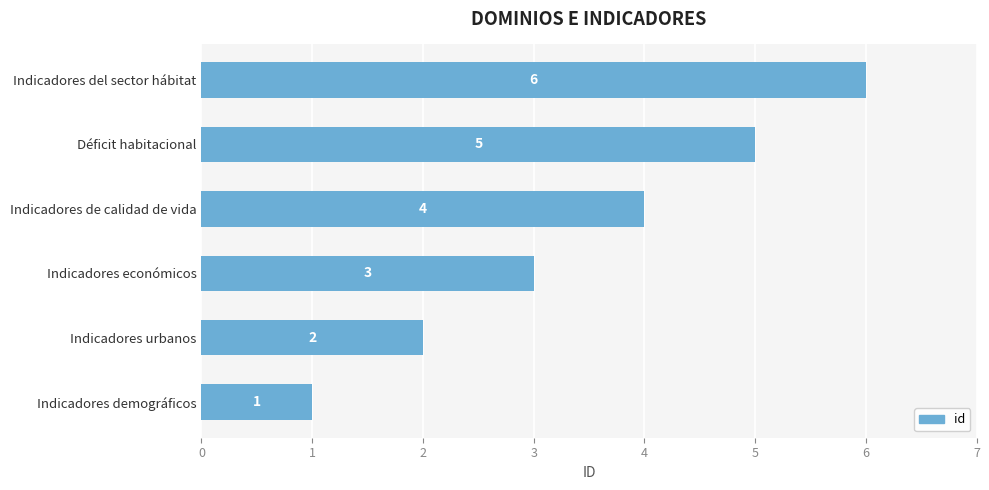

What is the average value?

4